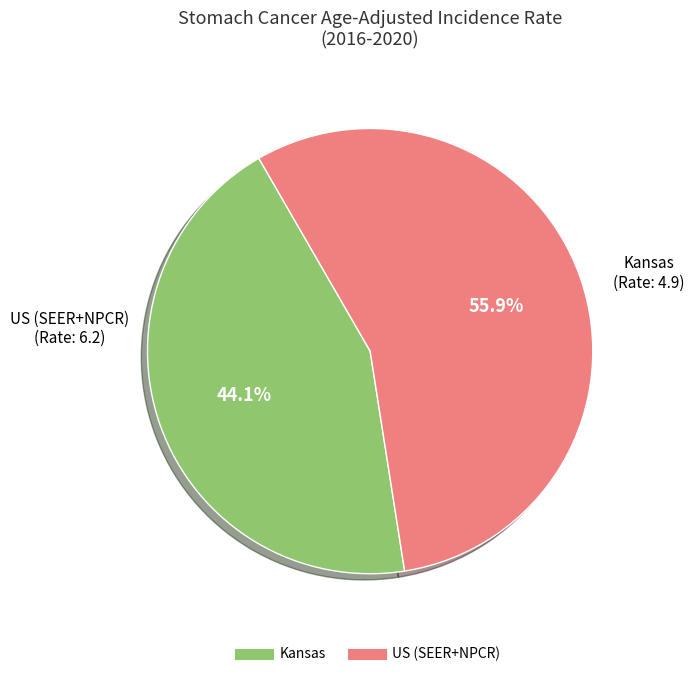

What percentage is the Kansas slice, to the nearest percent?

44%